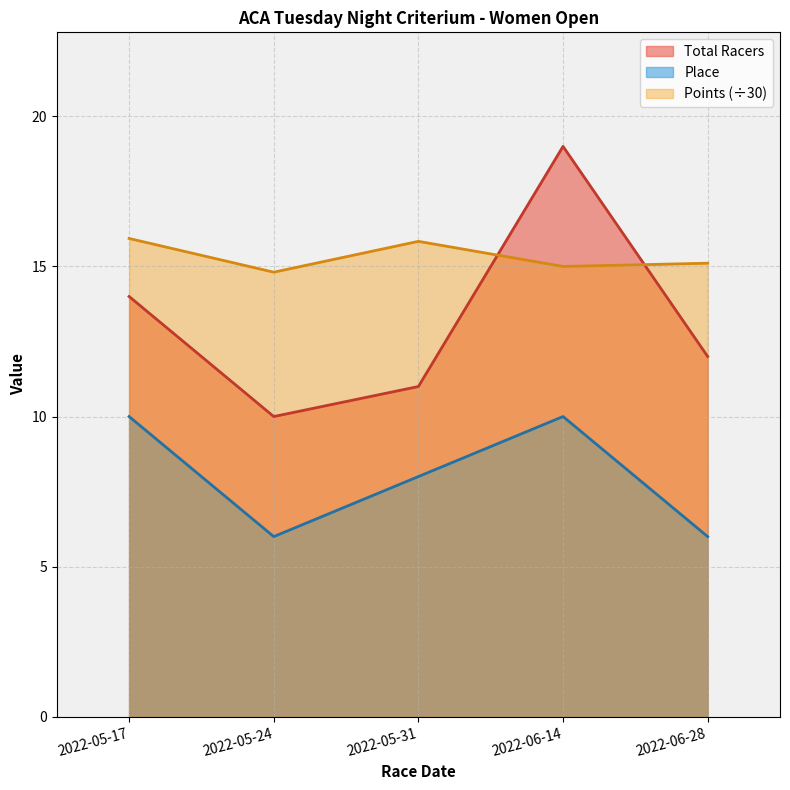

What is the smallest value displayed?

6.0